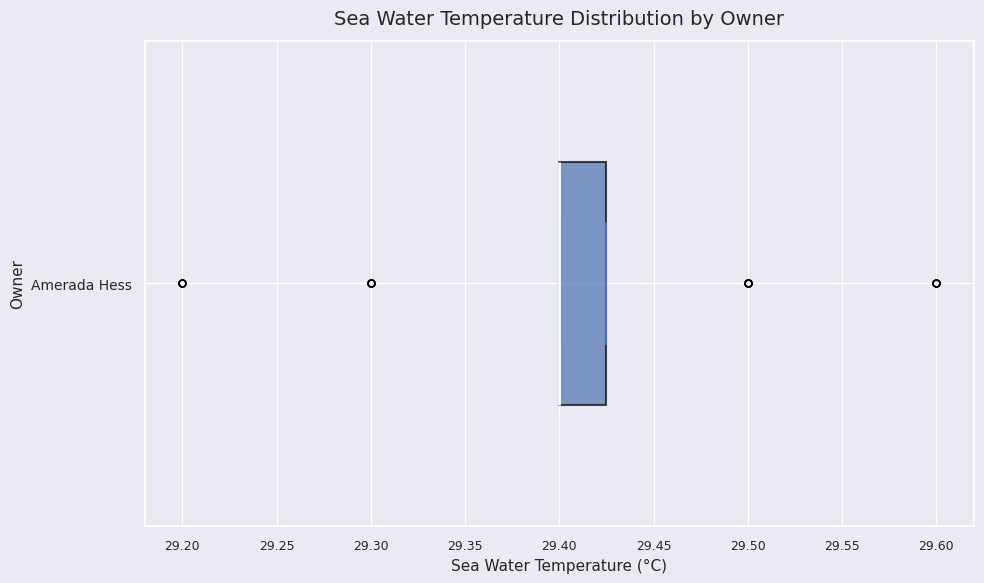

Where is the right edge of the box for Amerada Hess on the x-axis? The values are not printed on the chart, so give them approximately, as read against the axis.

29.425